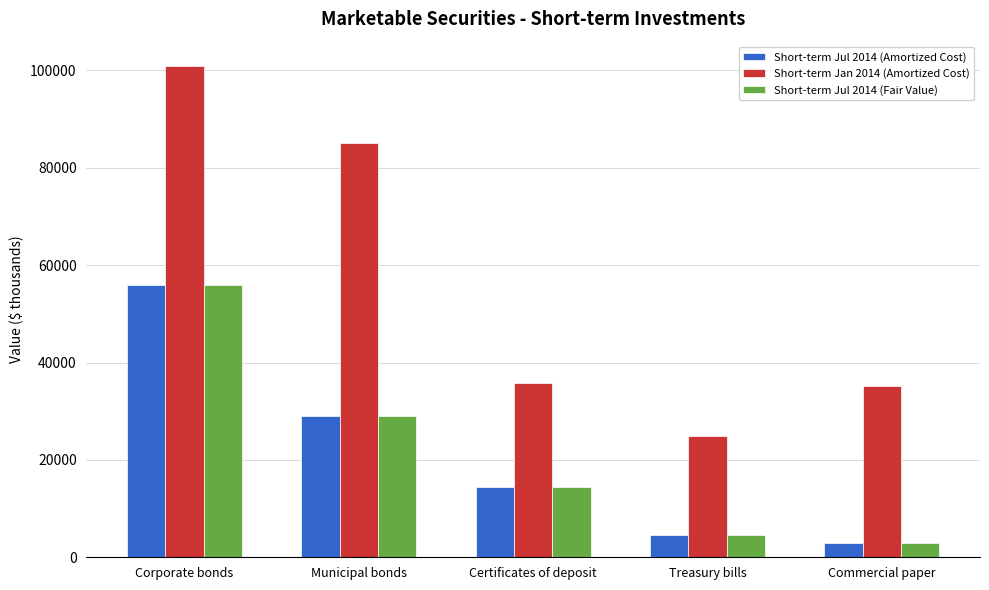

What is the spread (max minus min) of values at Certificates of deposit?

21496